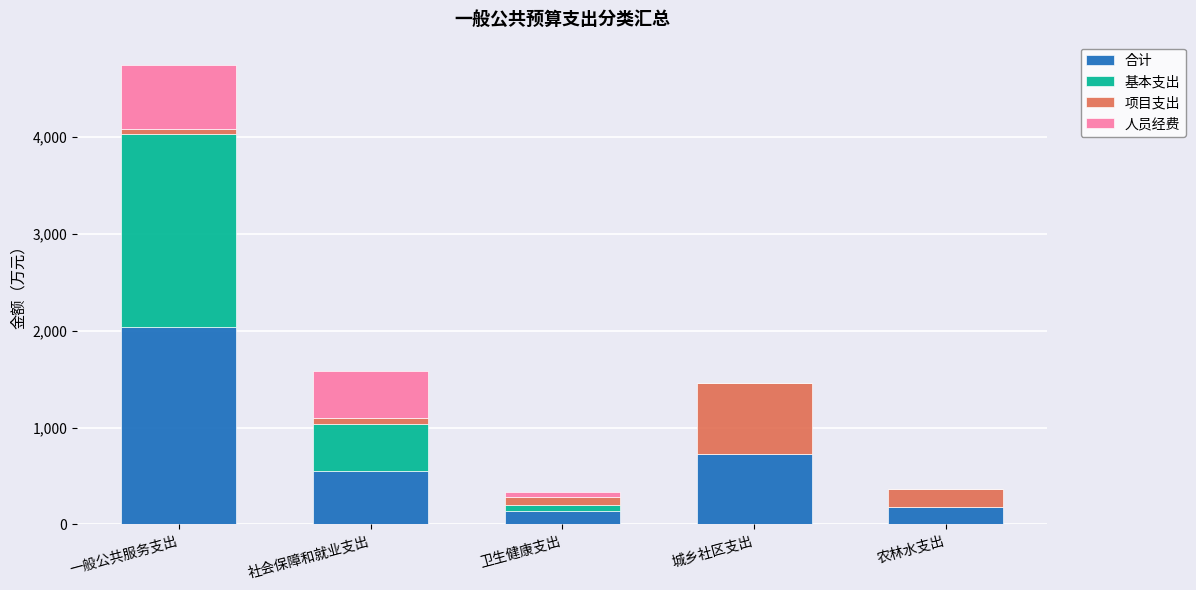

The 合计 series shows 2668.8 at 一般公共服务支出. True or false?

False